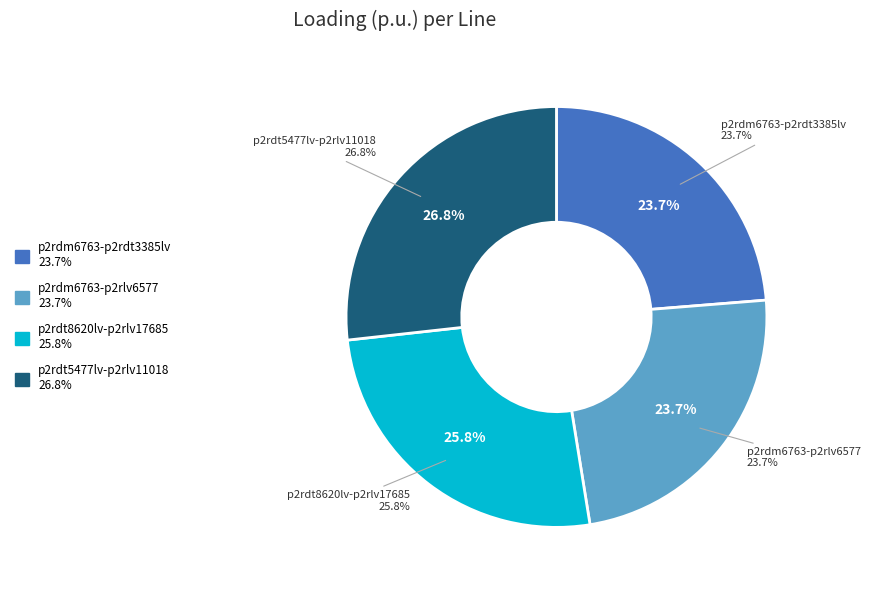

Rank the categories by value from lowest to highest.

Line.l(r:p2rdm6763-p2rdt3385lv), Line.l(r:p2rdm6763-p2rlv6577), Line.l(r:p2rdt8620lv-p2rlv17685), Line.l(r:p2rdt5477lv-p2rlv11018)